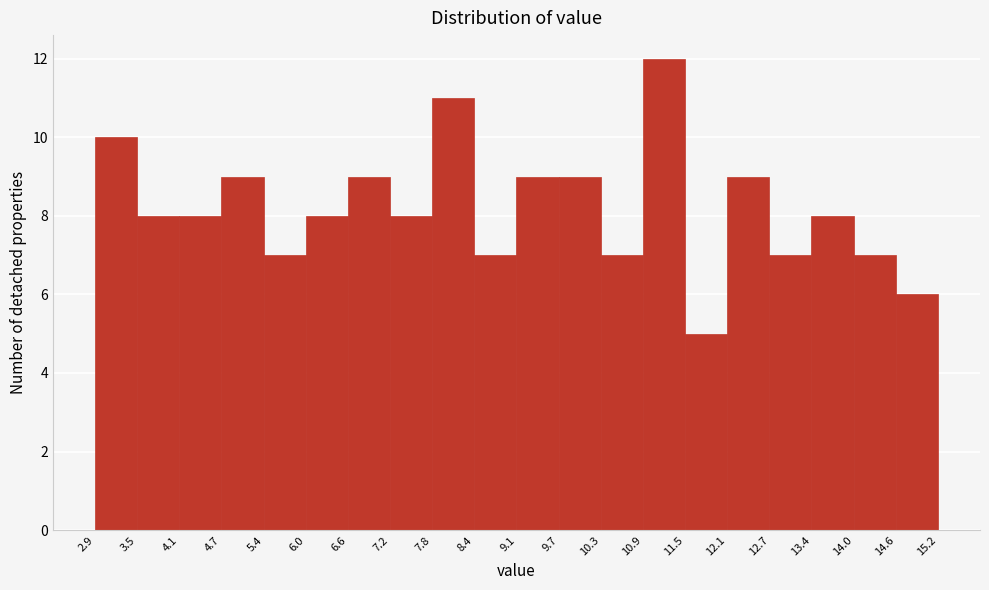

Over which range of the x-axis is the bar tallest?

10.9 to 11.5